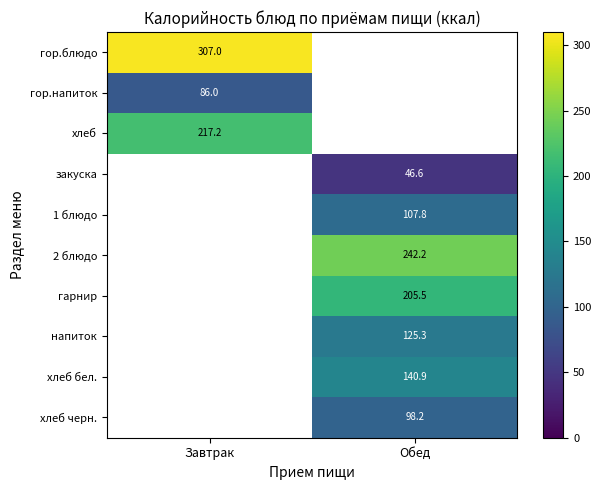

Where does the хлеб бел. series first go above 140?

Обед